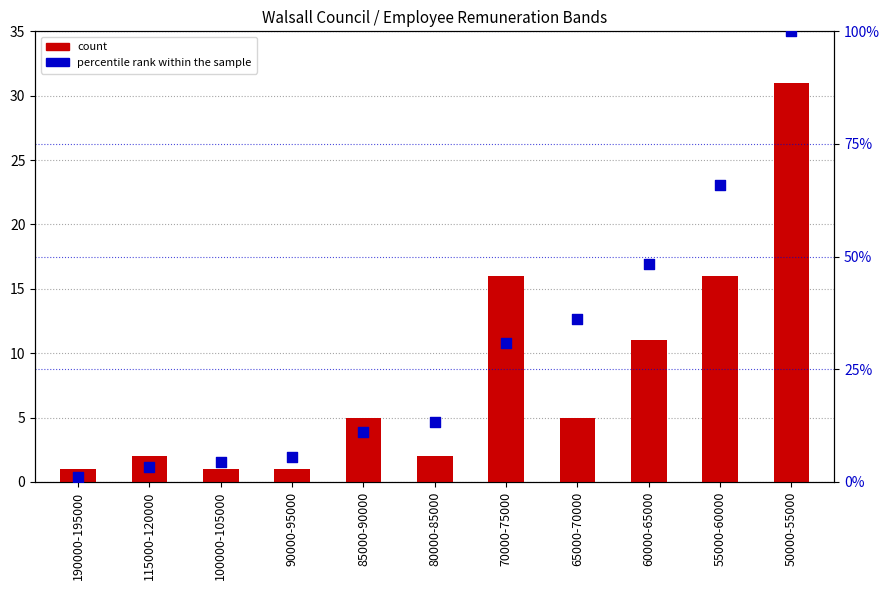

Which series has the widest spread of Y values?

percentile rank within the sample